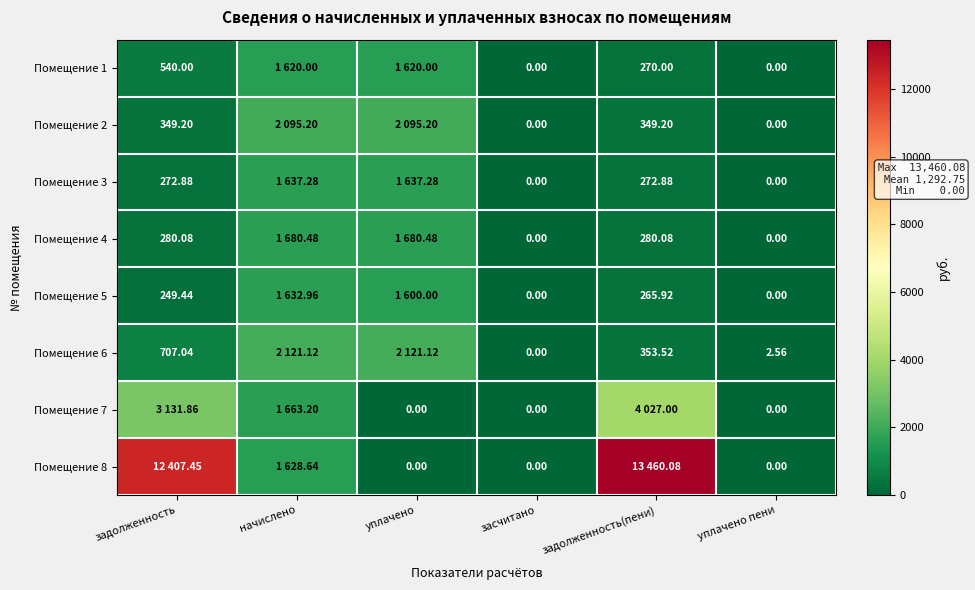

What is the highest value of the Помещение 6 series?

2121.1